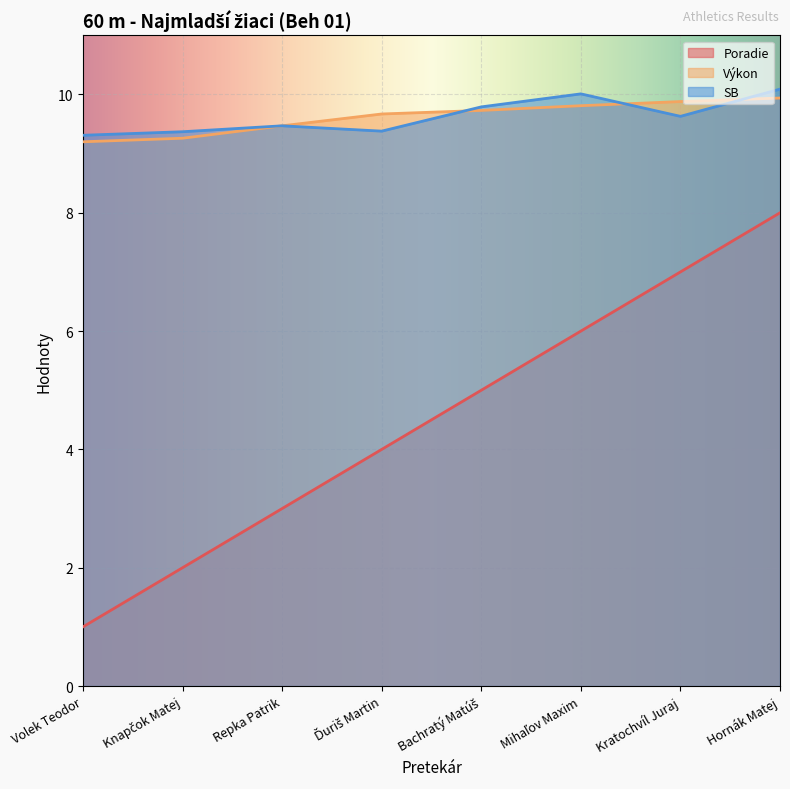

At which category does the chart reach its minimum across all series?

Volek Teodor